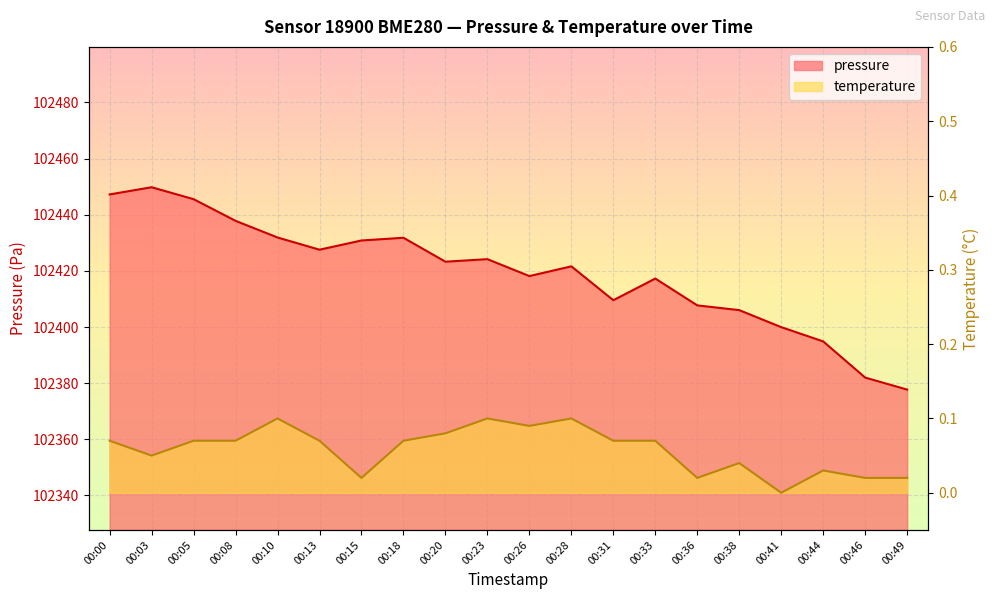

Between 00:03 and 00:31, which series saw the biggest shift?

pressure